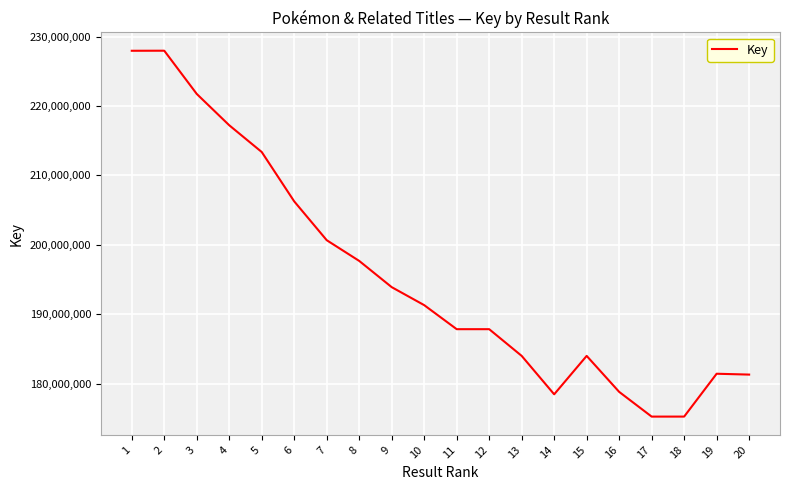

What is the average value?

195603947